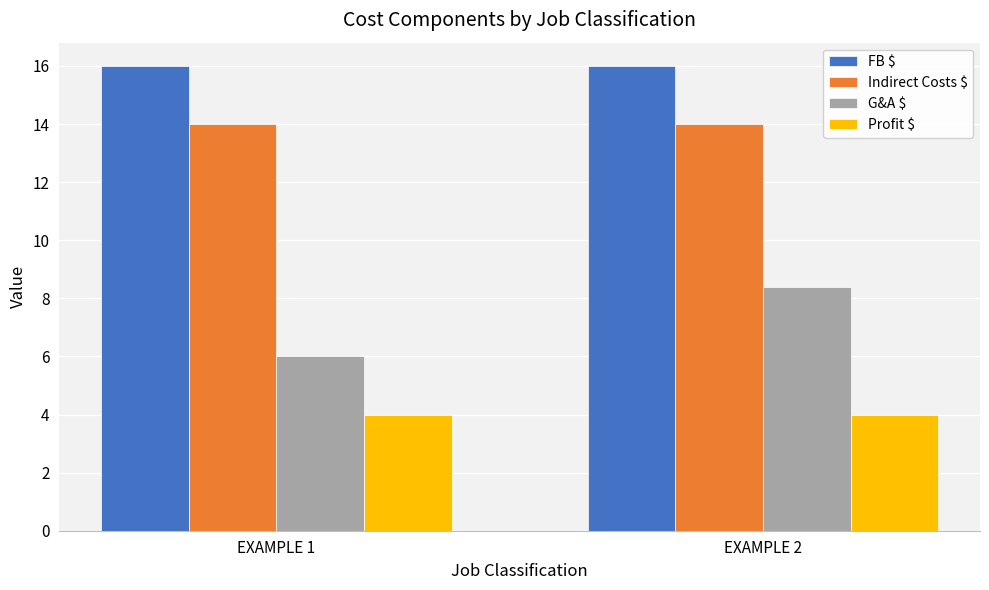

What are all the series names shown in the legend?

FB $, Indirect Costs $, G&A $, Profit $